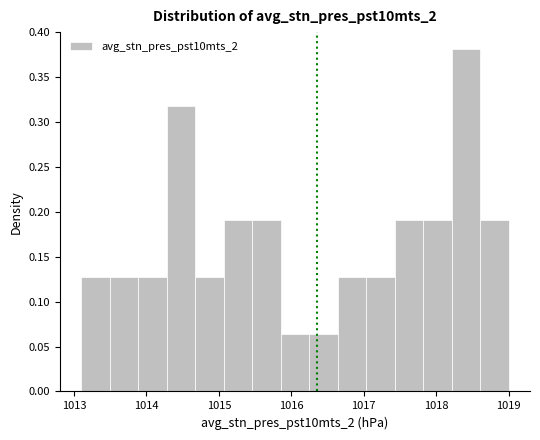

Read against the x-axis, roughly where is the centre of the tallest bar?

1018.4